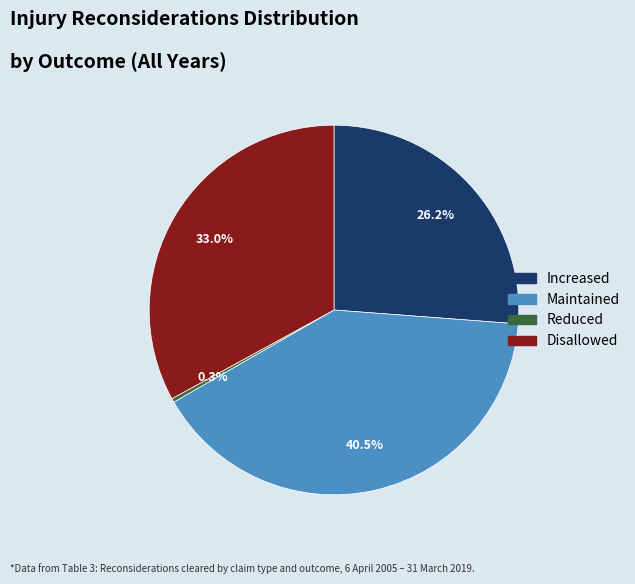

Does any single category account for the majority?

No